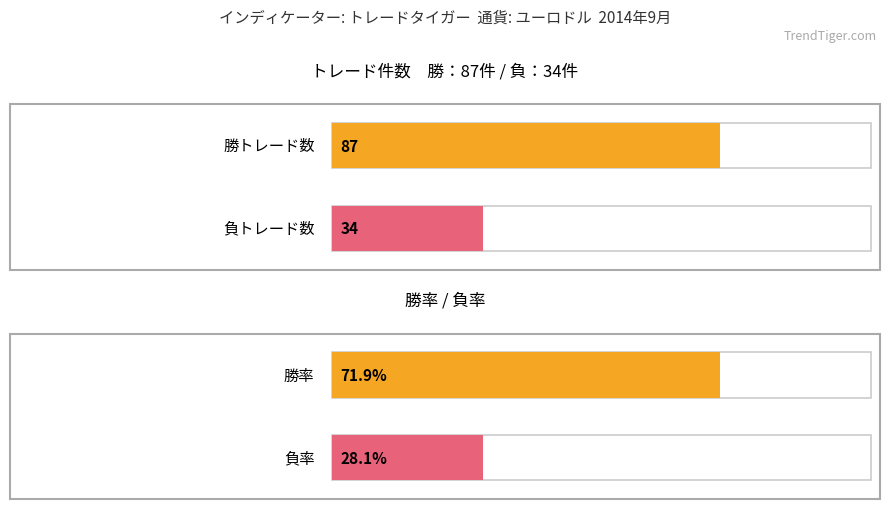

Where is 勝トレード nearest to the value 87?

勝トレード